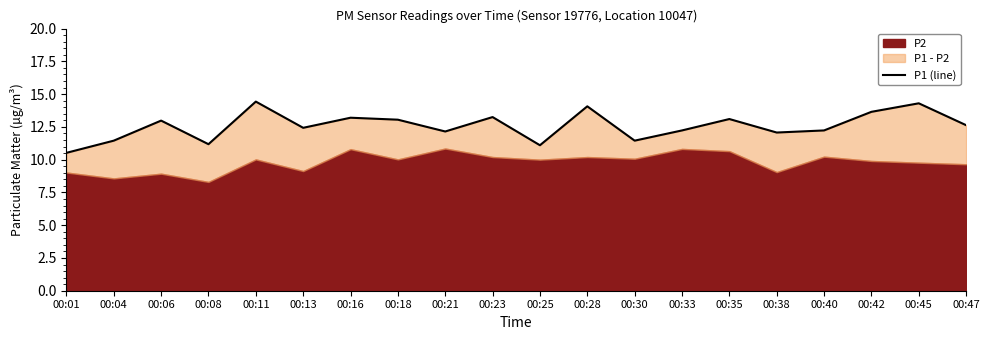

Approximately how many times larger is the value at 00:47 compared to 00:38?

1.0